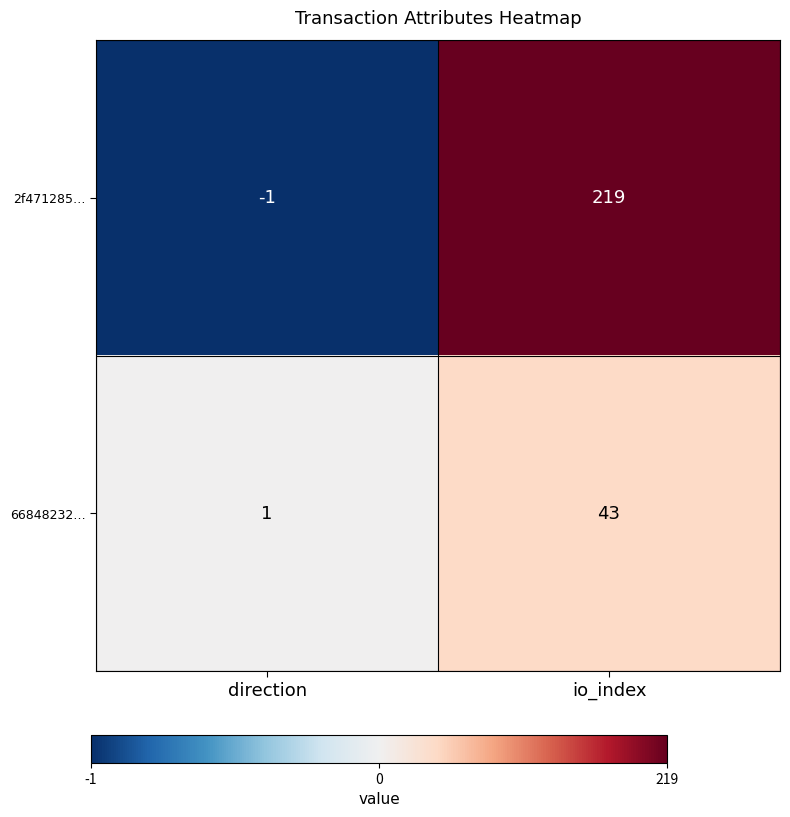

Reading right to left, transcribe all the data shown in this chart.

2f471285…: 219	-1
66848232…: 43	1